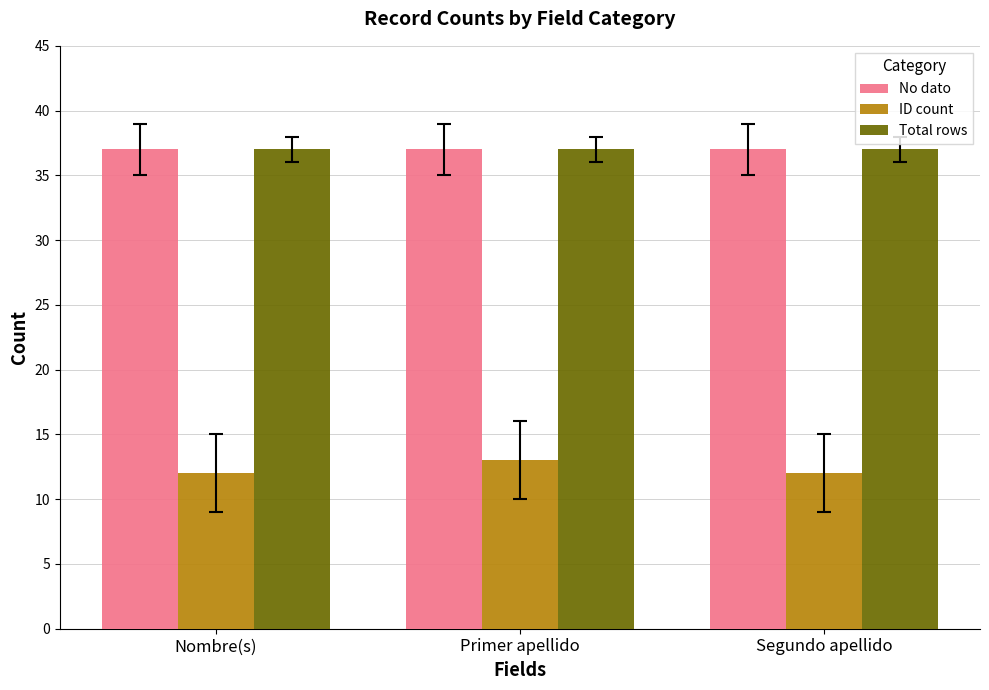

How many groups of bars are there?

3